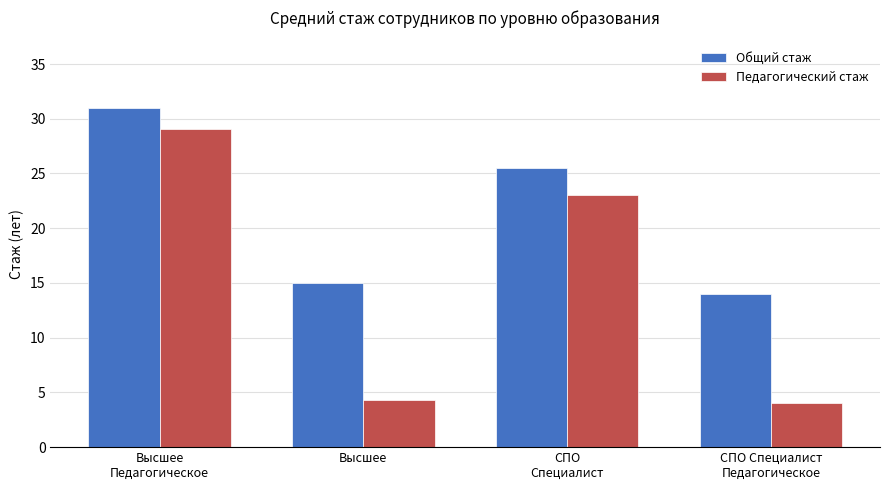

At Высшее
Педагогическое, list the series in order from largest to smallest.

Общий стаж, Педагогический стаж